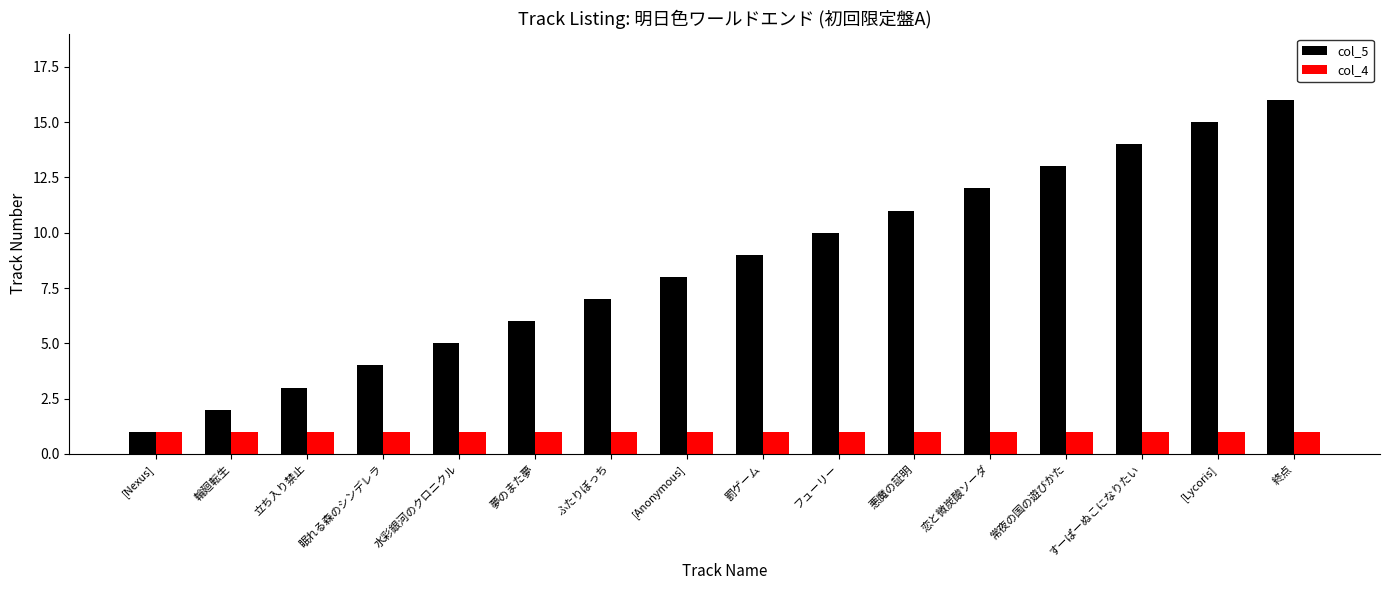

Rank the series by their average value, from highest to lowest.

col_5, col_4